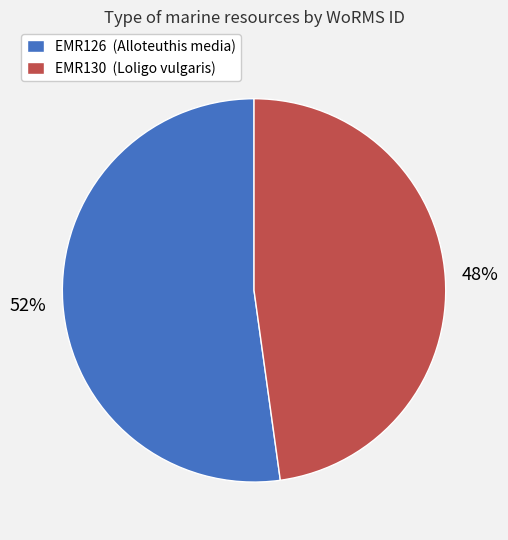

What percentage is the EMR130 slice, to the nearest percent?

48%